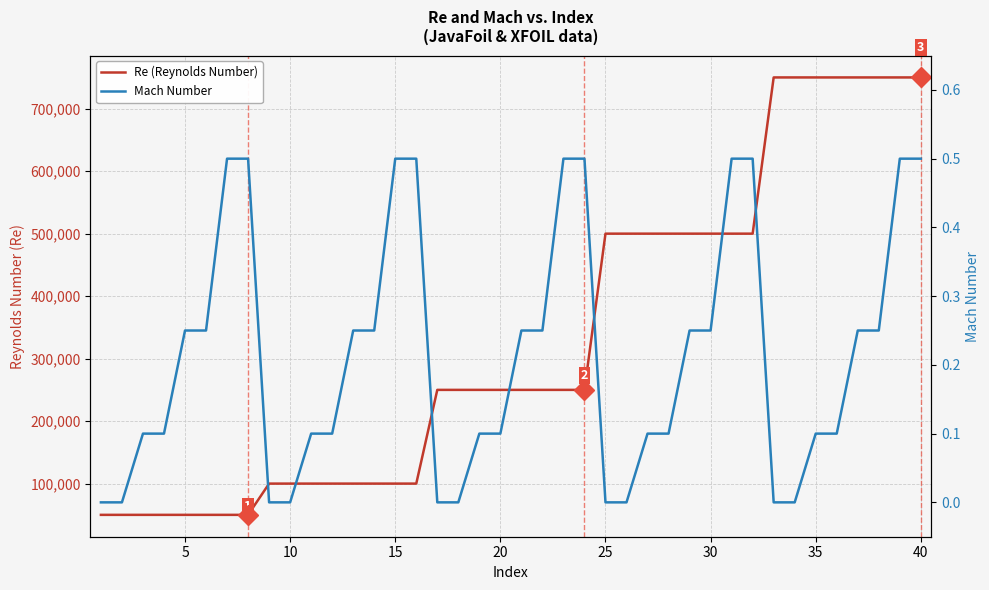

Is the value of Re (Reynolds Number) at 36 greater than the value of Mach Number at 23?

Yes